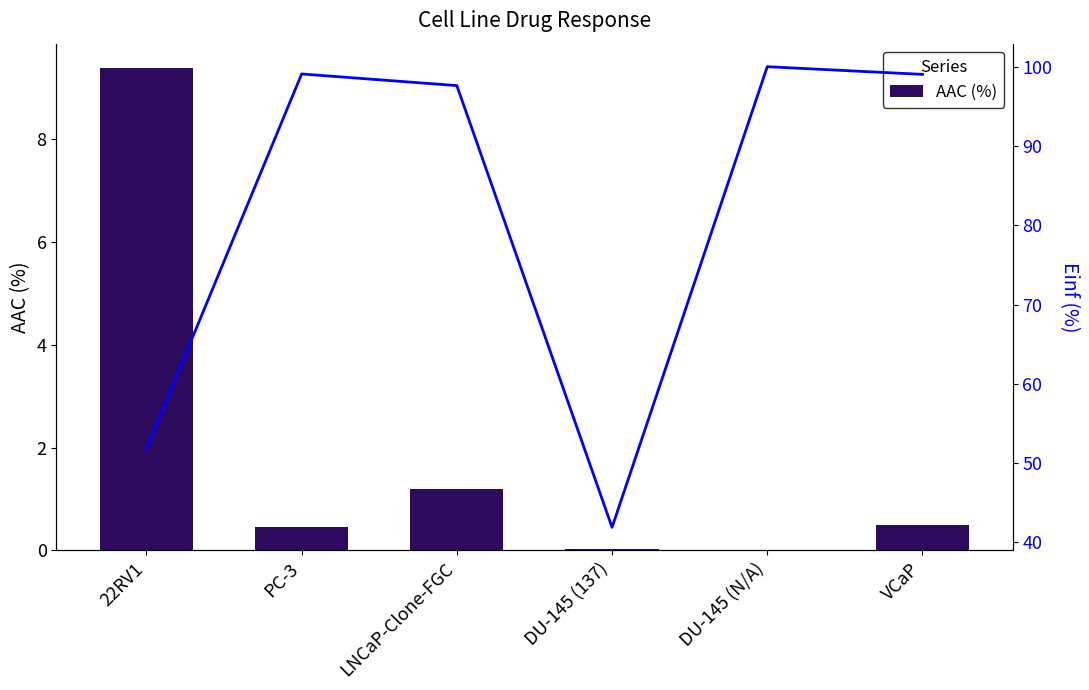

True or false: AAC (%) has a value of -5.5 at DU-145 (N/A).

False